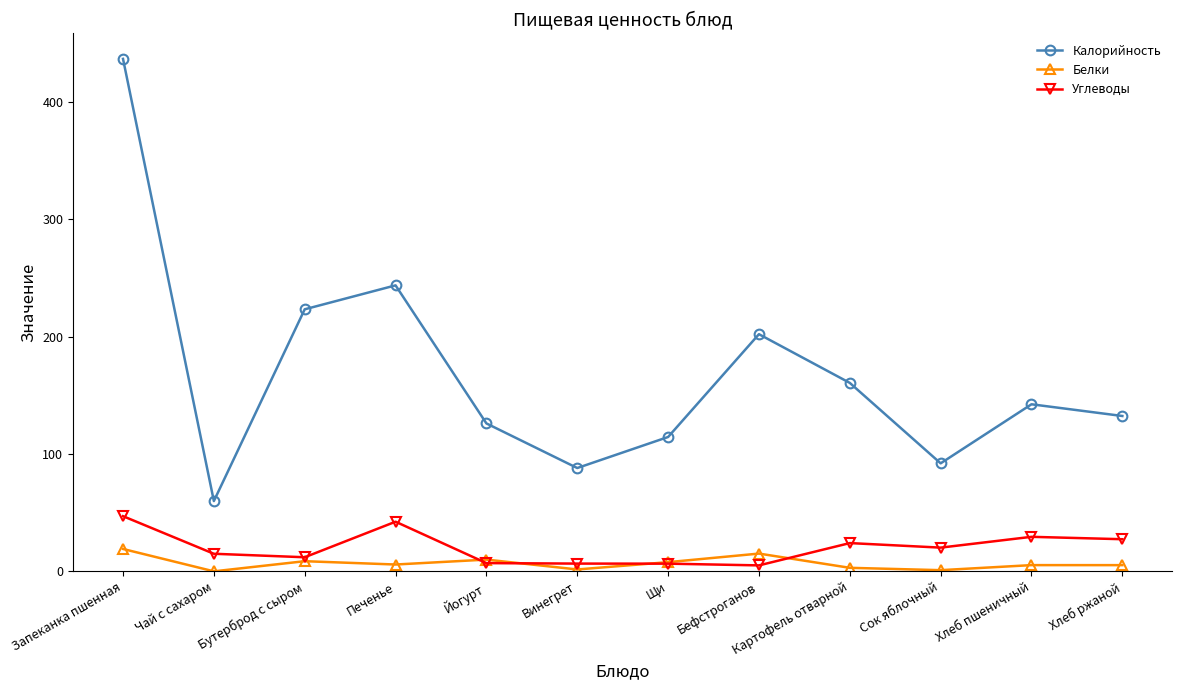

What is the sum of the Калорийность values at Сок яблочный and Бутерброд с сыром?

315.2